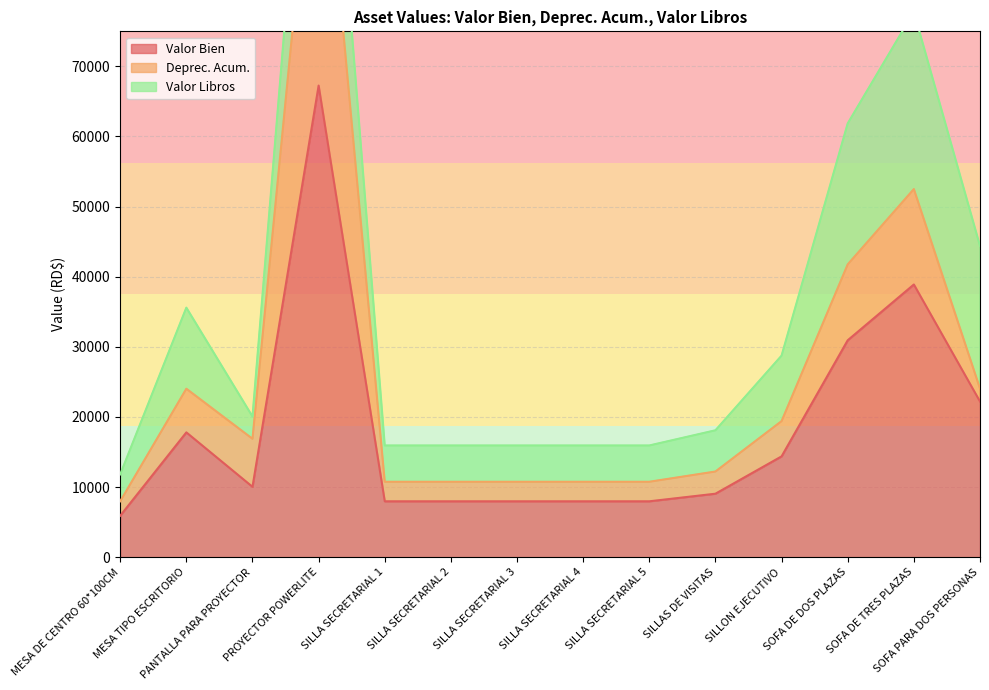

Reading left to right, transcribe all the data shown in this chart.

Valor Bien: MESA DE CENTRO 60*100CM=5903.5	MESA TIPO ESCRITORIO=17794.4	PANTALLA PARA PROYECTOR=10030.0	PROYECTOR POWERLITE=67260.0	SILLA SECRETARIAL 1=7963.8	SILLA SECRETARIAL 2=7963.8	SILLA SECRETARIAL 3=7963.8	SILLA SECRETARIAL 4=7963.8	SILLA SECRETARIAL 5=7963.8	SILLAS DE VISITAS=9047.1	SILLON EJECUTIVO=14372.4	SOFA DE DOS PLAZAS=30933.7	SOFA DE TRES PLAZAS=38889.3	SOFA PARA DOS PERSONAS=22200.0
Deprec. Acum.: MESA DE CENTRO 60*100CM=2065.9	MESA TIPO ESCRITORIO=6227.7	PANTALLA PARA PROYECTOR=6853.1	PROYECTOR POWERLITE=45960.3	SILLA SECRETARIAL 1=2787.0	SILLA SECRETARIAL 2=2787.0	SILLA SECRETARIAL 3=2787.0	SILLA SECRETARIAL 4=2787.0	SILLA SECRETARIAL 5=2787.0	SILLAS DE VISITAS=3166.1	SILLON EJECUTIVO=5030.0	SOFA DE DOS PLAZAS=10826.5	SOFA DE TRES PLAZAS=13610.9	SOFA PARA DOS PERSONAS=1849.9
Valor Libros: MESA DE CENTRO 60*100CM=3837.7	MESA TIPO ESCRITORIO=11566.7	PANTALLA PARA PROYECTOR=3176.8	PROYECTOR POWERLITE=21299.7	SILLA SECRETARIAL 1=5176.8	SILLA SECRETARIAL 2=5176.8	SILLA SECRETARIAL 3=5176.8	SILLA SECRETARIAL 4=5176.8	SILLA SECRETARIAL 5=5176.8	SILLAS DE VISITAS=5880.9	SILLON EJECUTIVO=9342.4	SOFA DE DOS PLAZAS=20107.3	SOFA DE TRES PLAZAS=25278.4	SOFA PARA DOS PERSONAS=20350.1